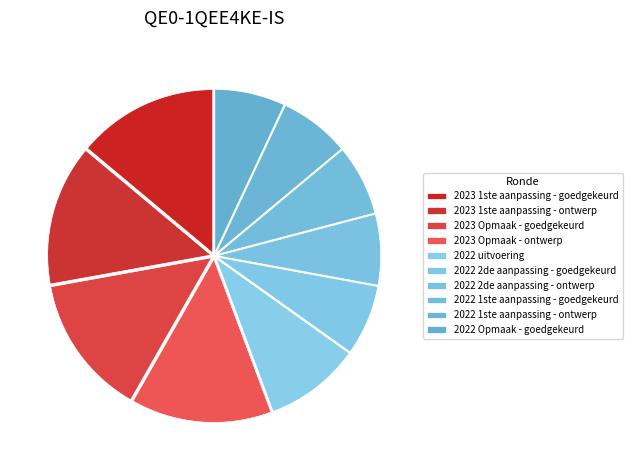

Rank the categories by value from highest to lowest.

2023 1ste aanpassing - goedgekeurd, 2023 1ste aanpassing - ontwerp, 2023 Opmaak - goedgekeurd, 2023 Opmaak - ontwerp, 2022 uitvoering, 2022 2de aanpassing - goedgekeurd, 2022 2de aanpassing - ontwerp, 2022 1ste aanpassing - goedgekeurd, 2022 1ste aanpassing - ontwerp, 2022 Opmaak - goedgekeurd